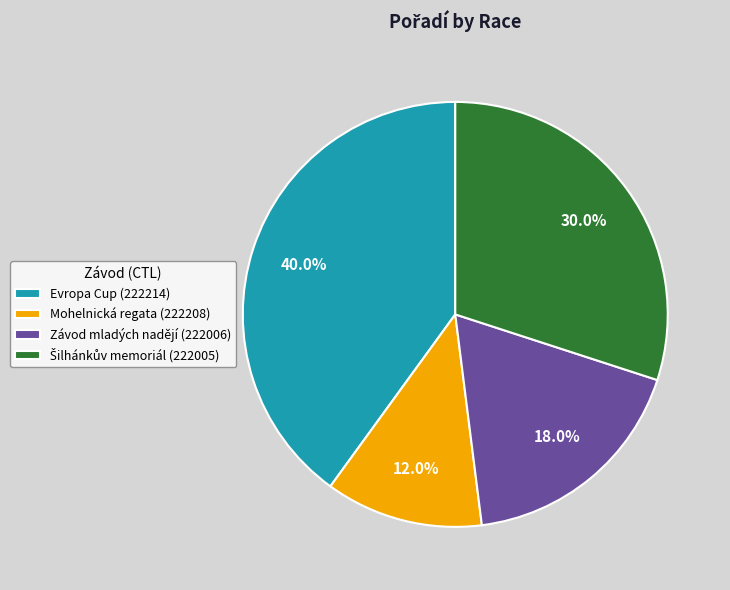

Is there a majority slice in this chart?

No